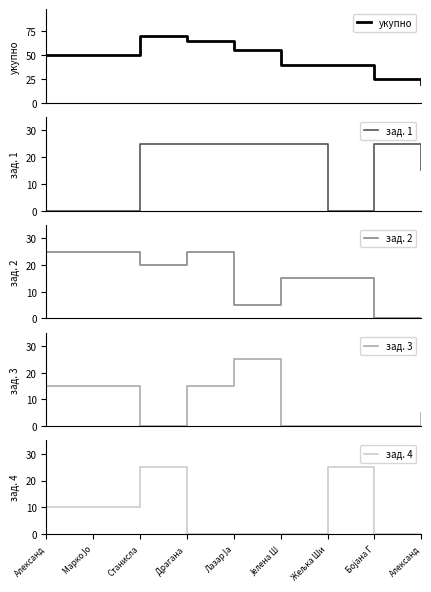

Reading left to right, what are all the values shown in this chart?

укупно: 50	50	70	65	55	40	40	25	20
зад. 1: 0	0	25	25	25	25	0	25	15
зад. 2: 25	25	20	25	5	15	15	0	0
зад. 3: 15	15	0	15	25	0	0	0	5
зад. 4: 10	10	25	0	0	0	25	0	0